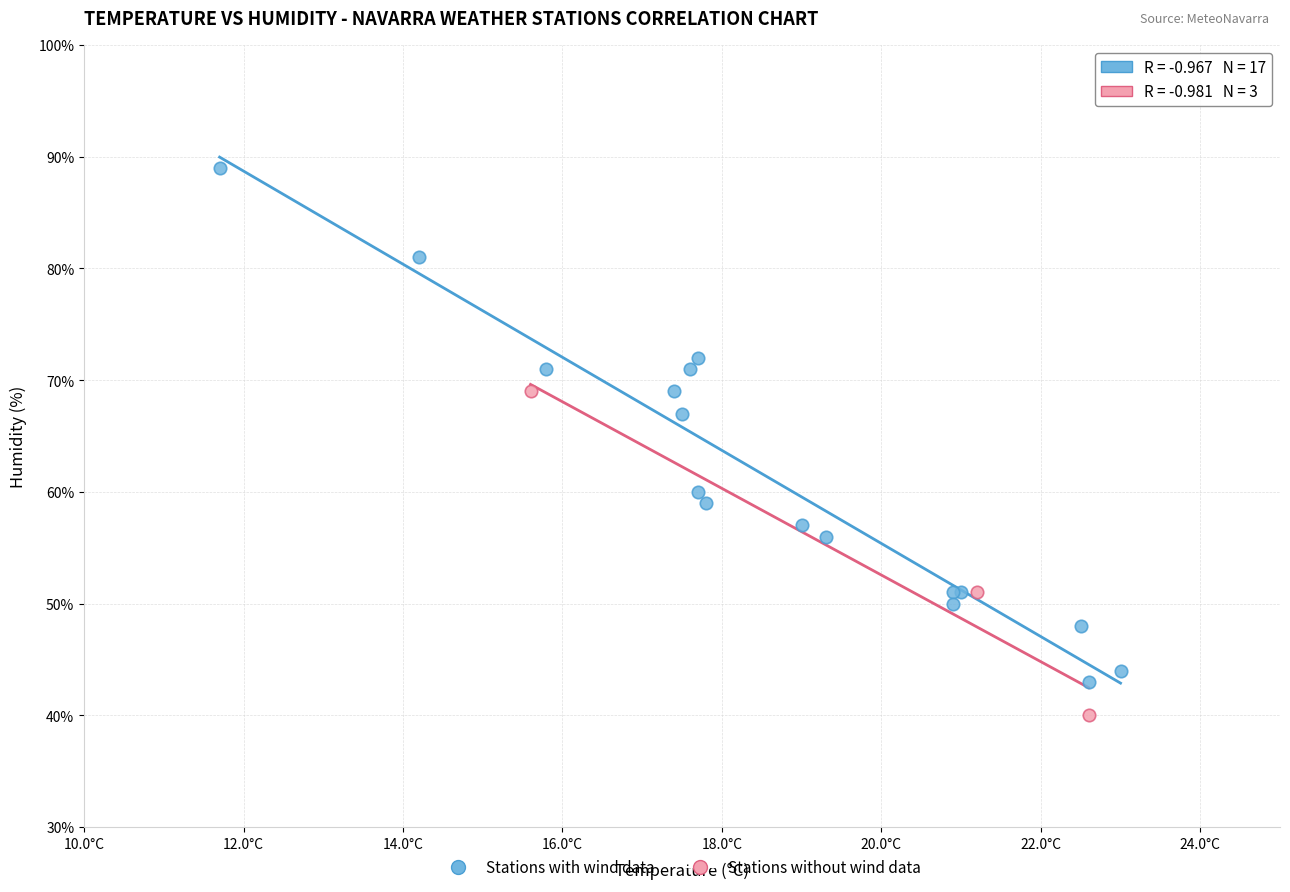

What are all the series names shown in the legend?

Stations with wind data, Stations without wind data